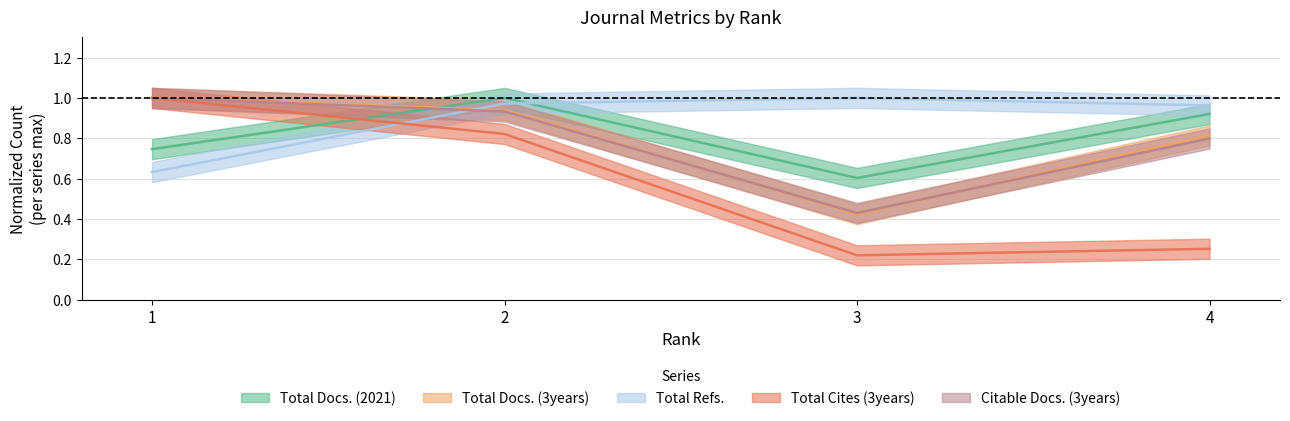

Reading right to left, extract all data points from this chart.

Total Docs. (2021): 0.9	0.6	1.0	0.7
Total Docs. (3years): 0.8	0.4	0.9	1.0
Total Refs.: 1.0	1.0	1.0	0.6
Total Cites (3years): 0.3	0.2	0.8	1.0
Citable Docs. (3years): 0.8	0.4	0.9	1.0